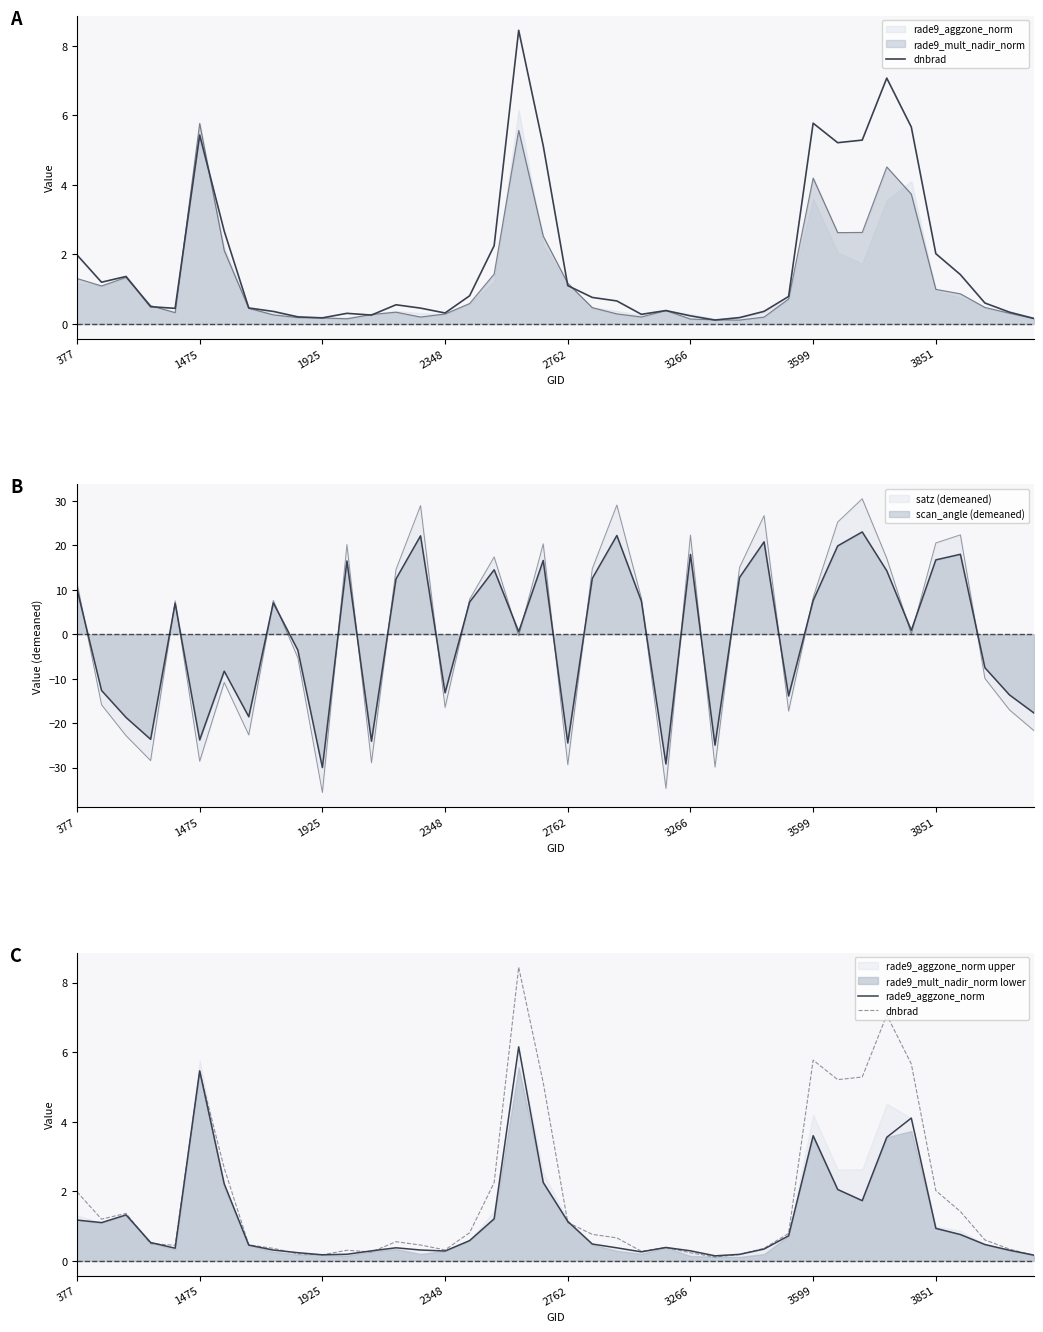

How many interior local valleys does the rade9_aggzone_norm series have?

7